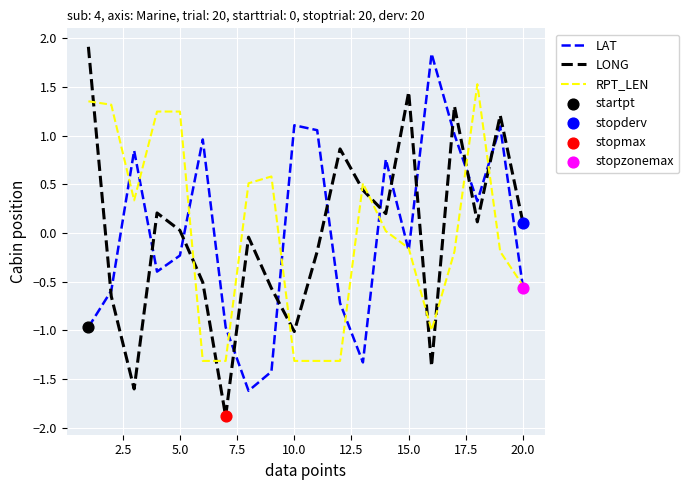

Which series has the largest range (max minus min)?

LONG